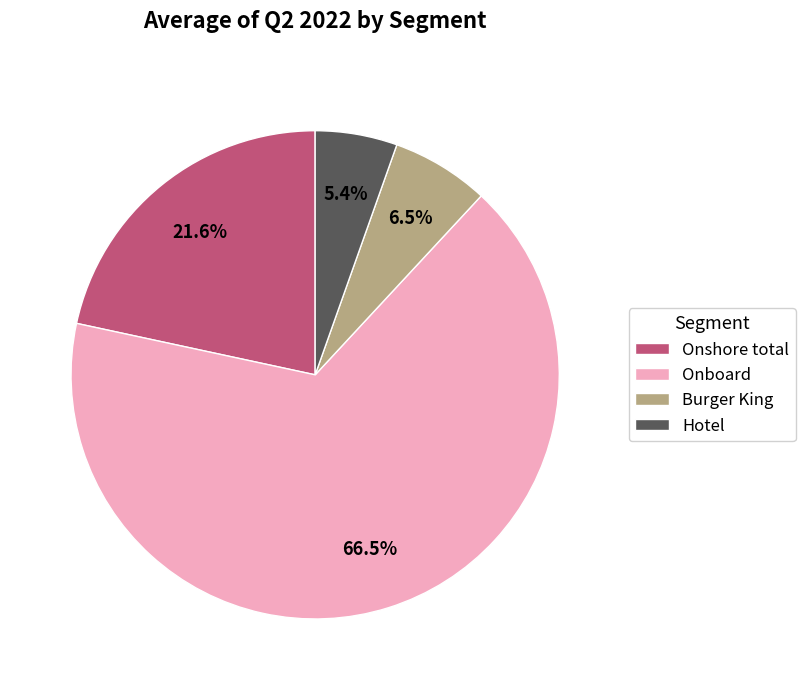

True or false: Onshore total accounts for 22% of the total.

True